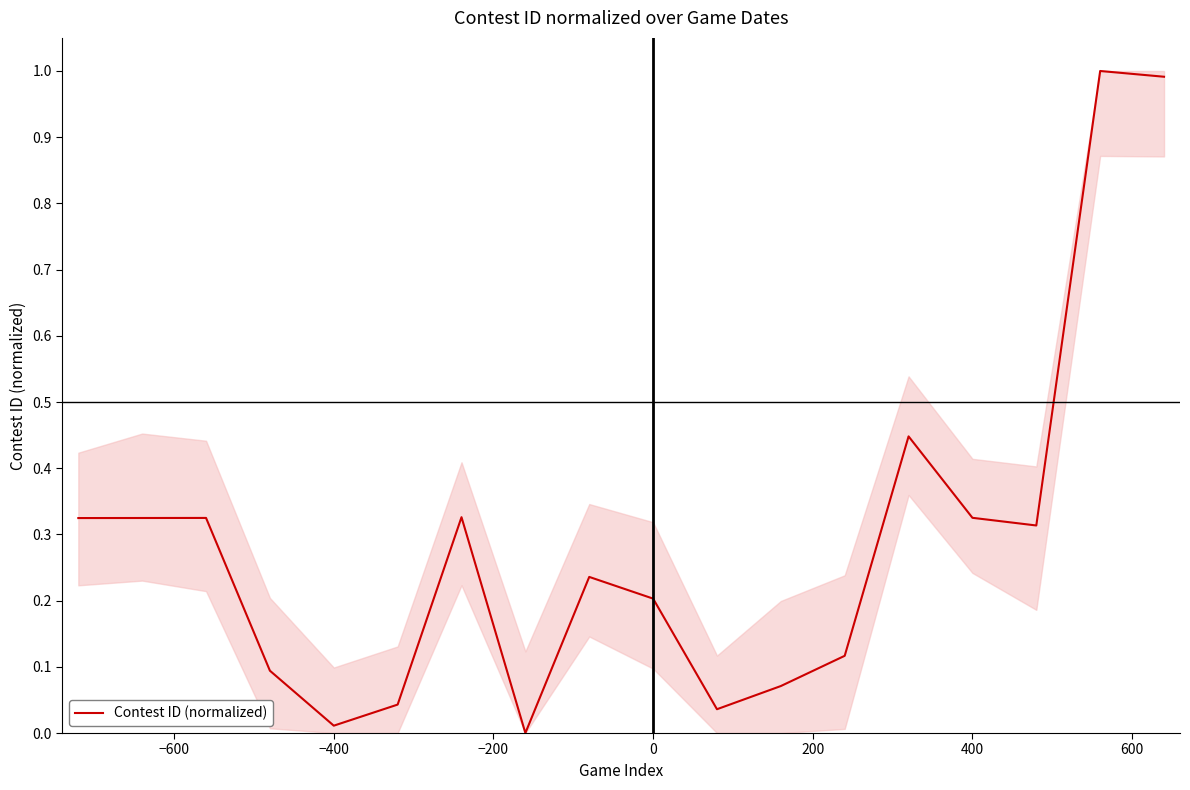

How many categories are shown in the chart?

18